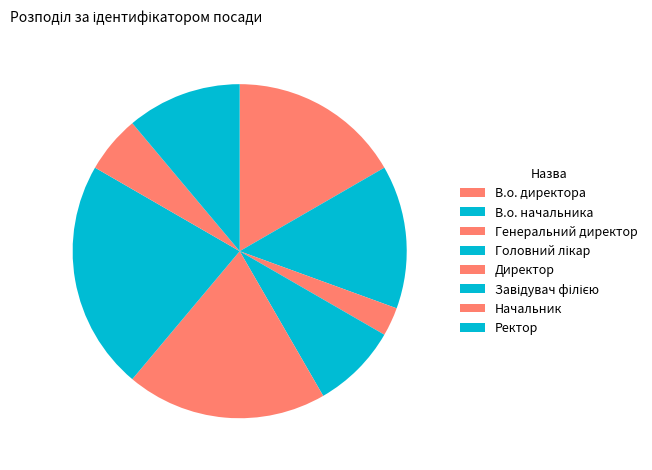

To the nearest percent, what portion does В.о. директора represent?

17%